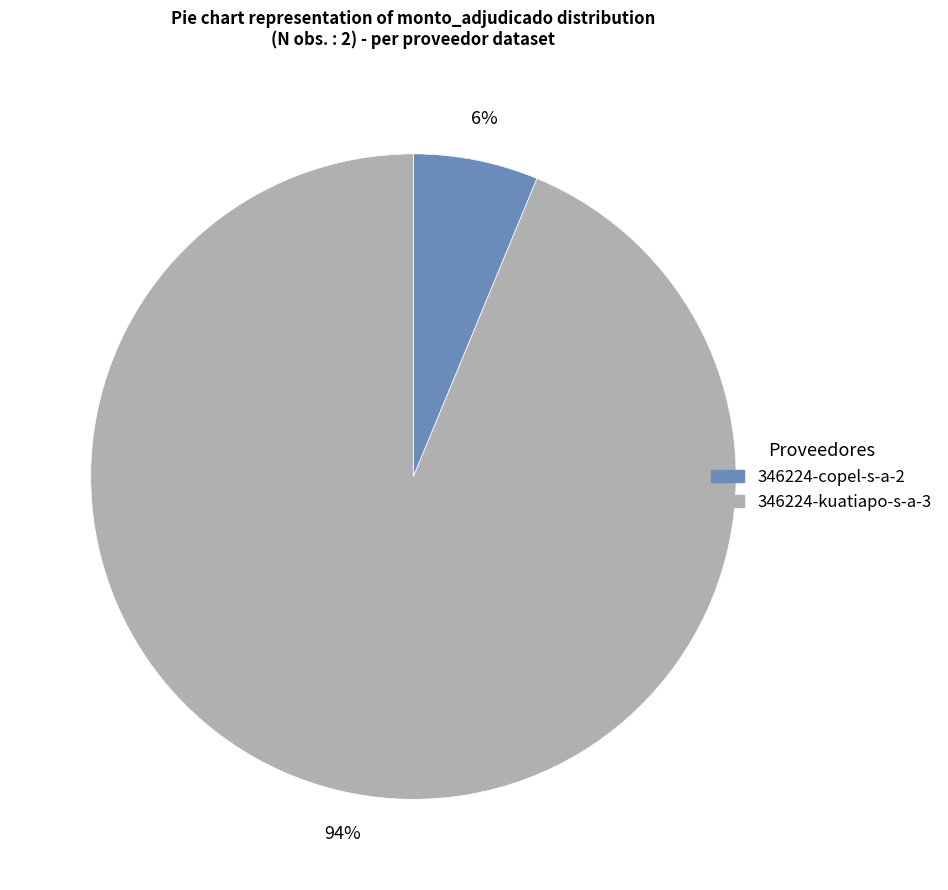

To the nearest percent, what percentage of the pie is 346224-copel-s-a-2?

6%